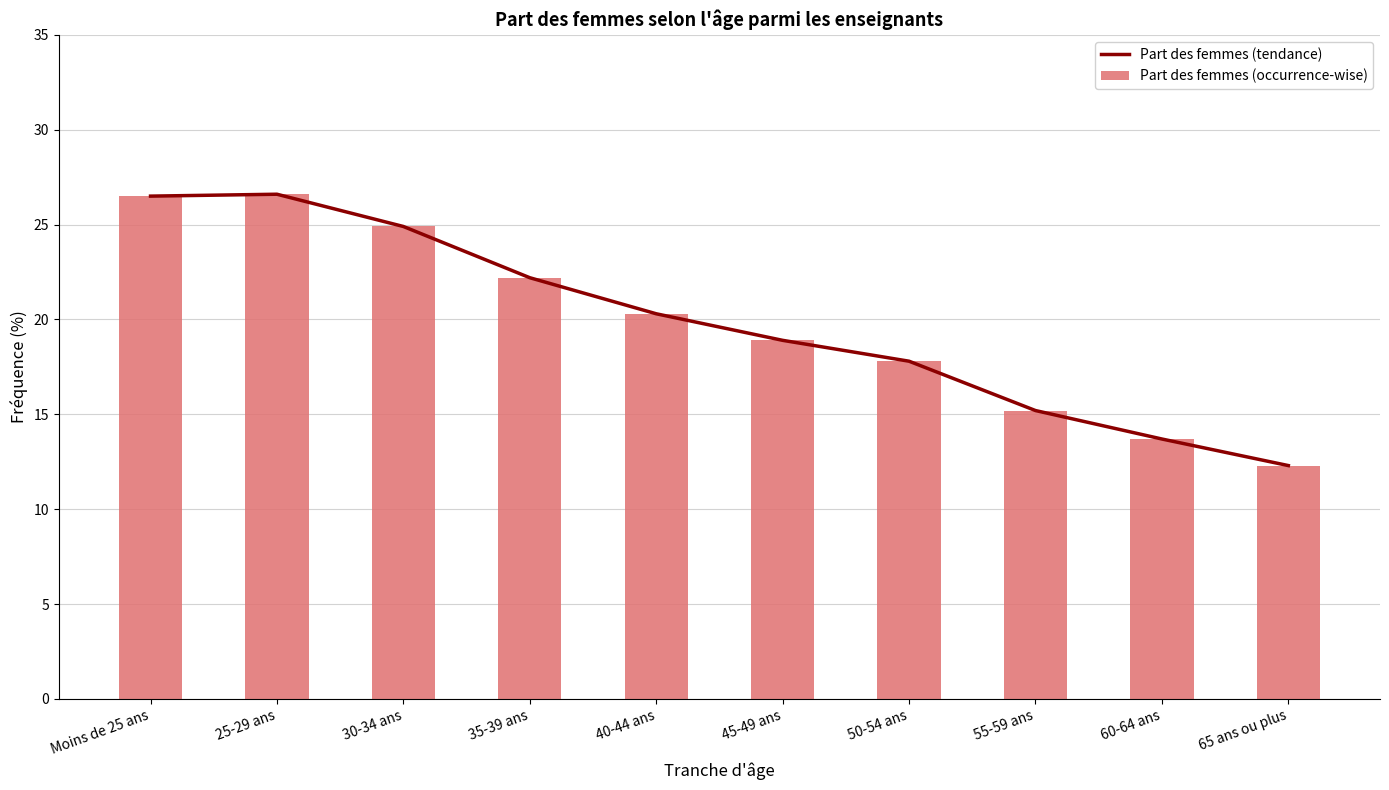

Which series has the widest spread of values?

Part des femmes (tendance)